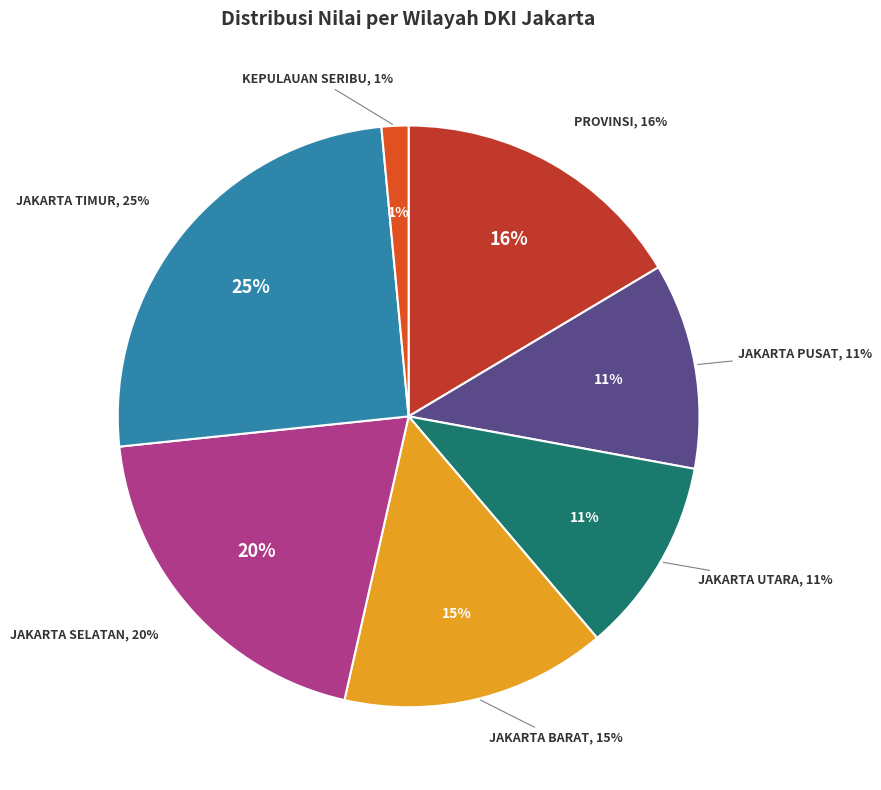

To the nearest percent, what percentage of the pie is PROVINSI?

16%